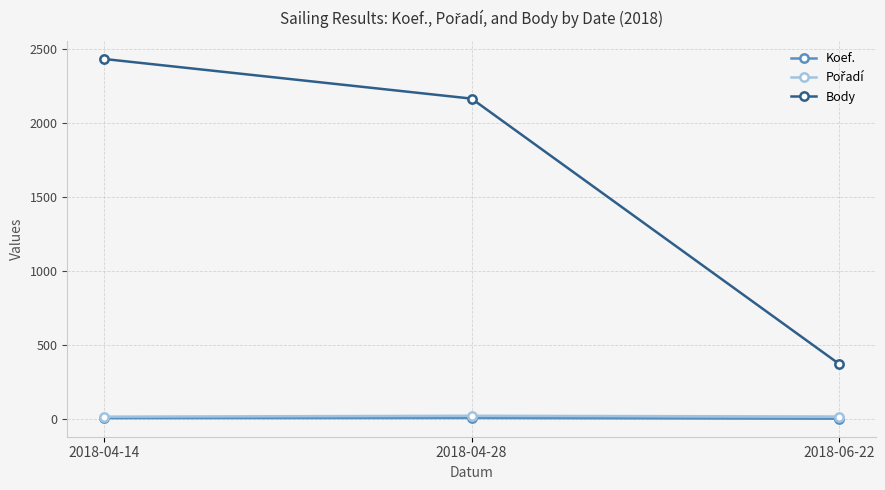

Count the Body values in the range 373 to 2434.

3